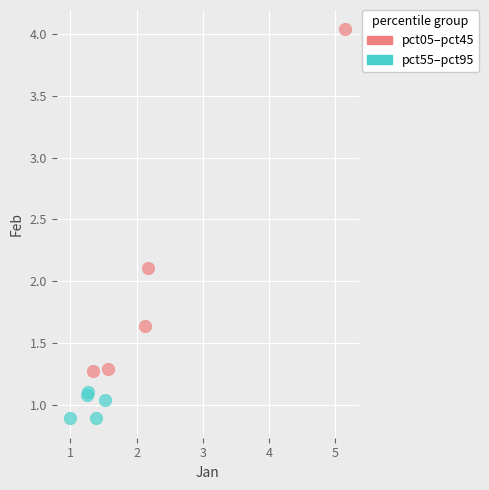

Which series contains the highest Y value?

pct05–pct45